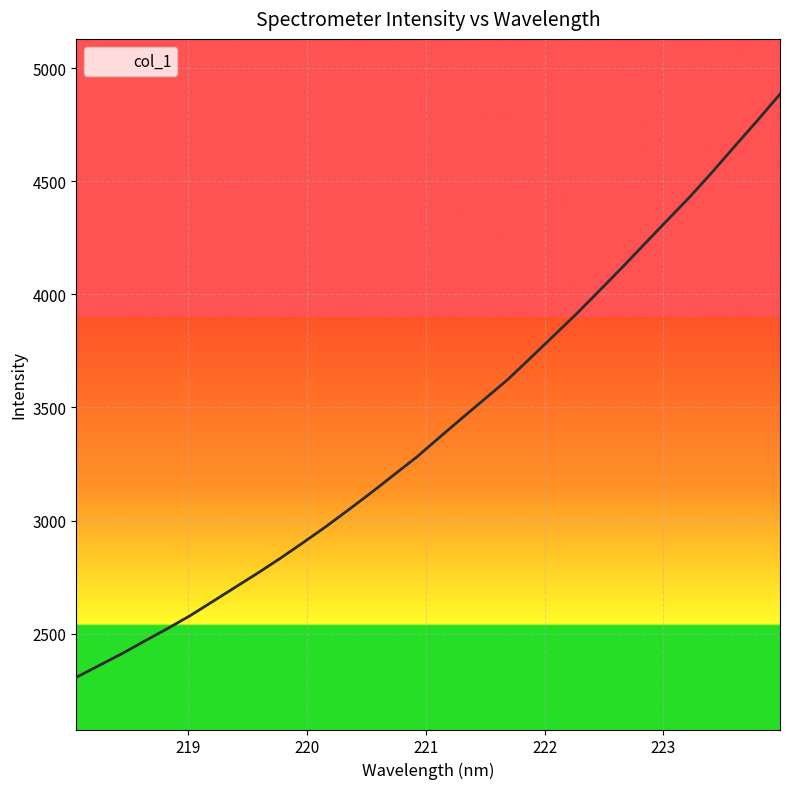

What is the smallest value displayed?

2306.5